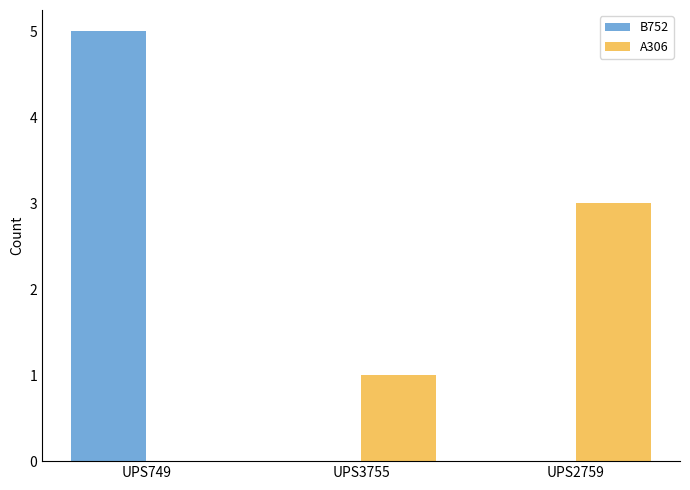

What is the average value of the B752 series?

2